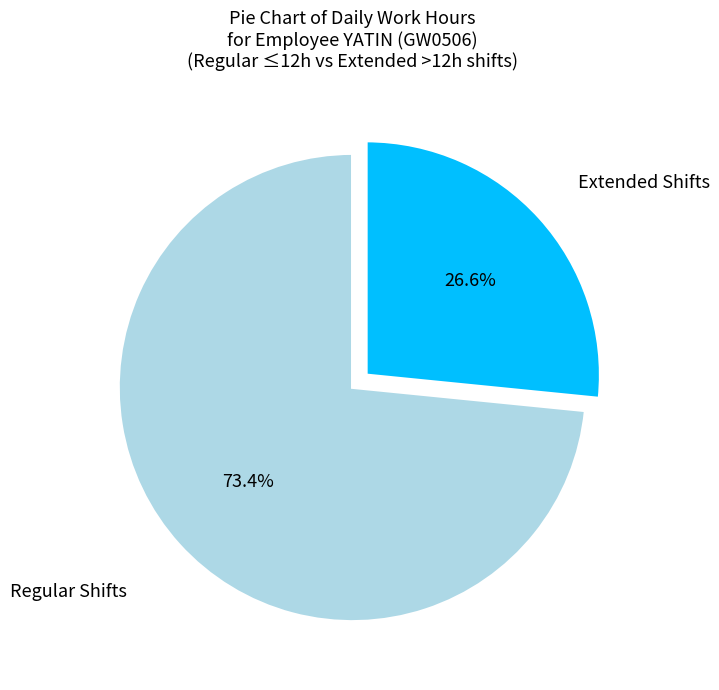

Does any single category account for the majority?

Yes